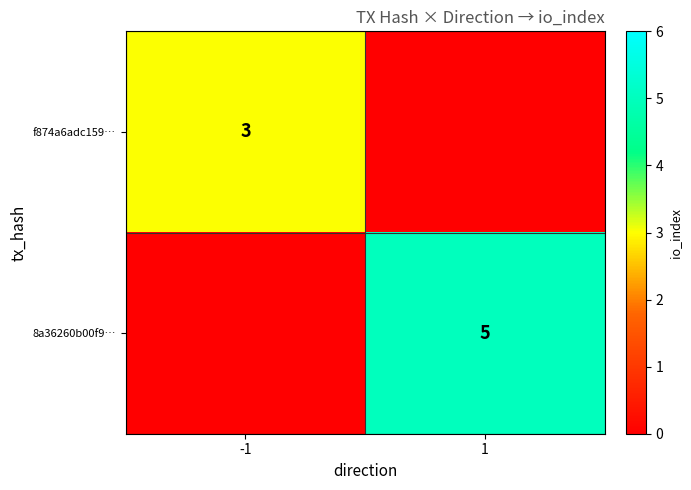

Is it true that 8a36260b00f9… equals 5 at 1?

True